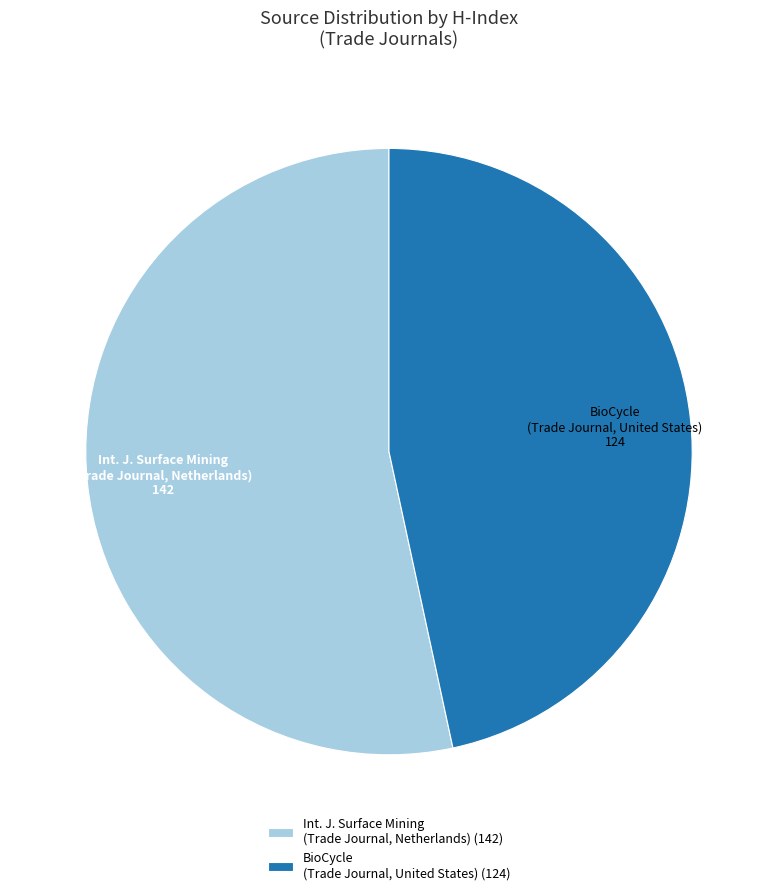

Which slice represents more than half of the pie?

Int. J. Surface Mining (Trade Journal, Netherlands) (142)